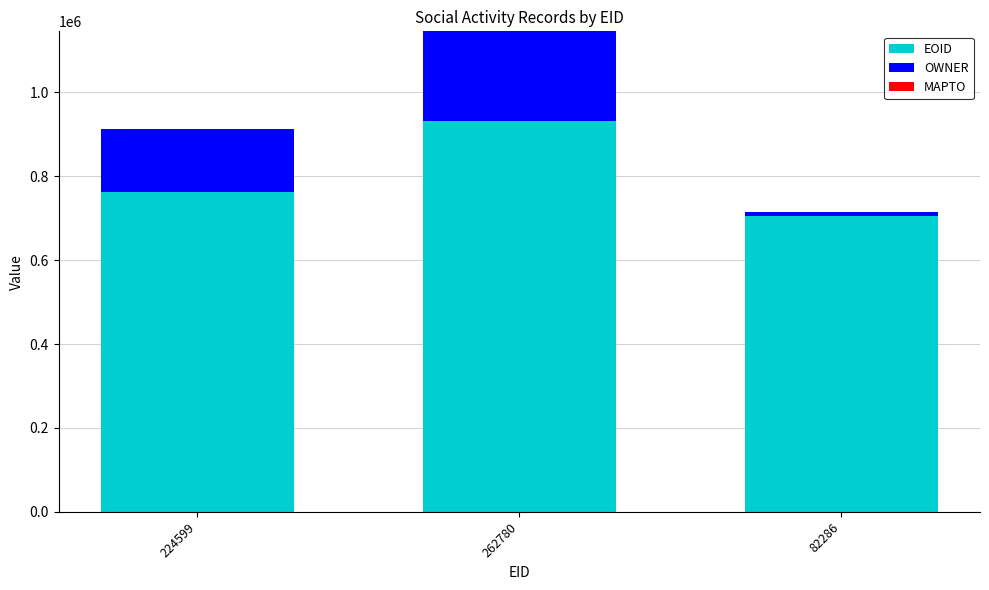

Does the chart contain stacked bars?

Yes